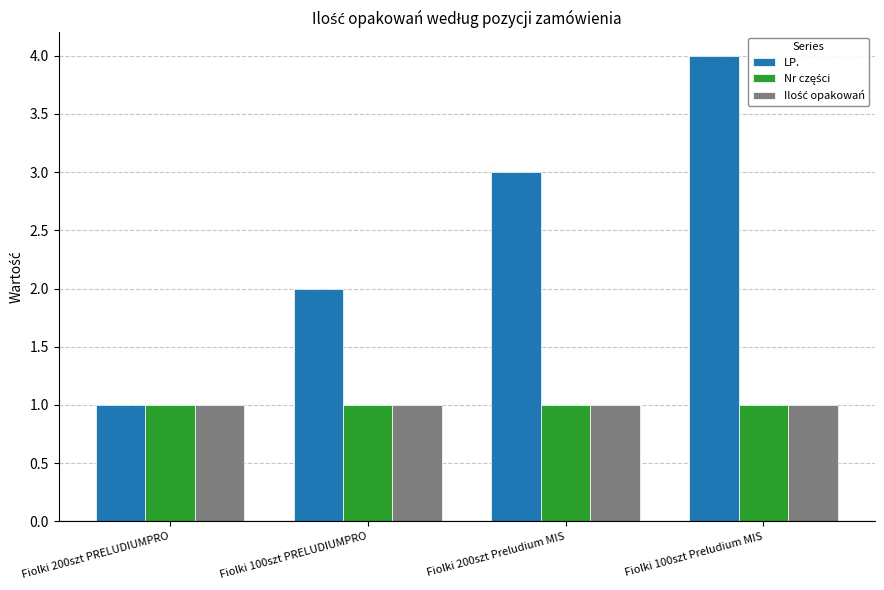

Which category has the highest value across all series?

Fiolki 100szt Preludium MIS